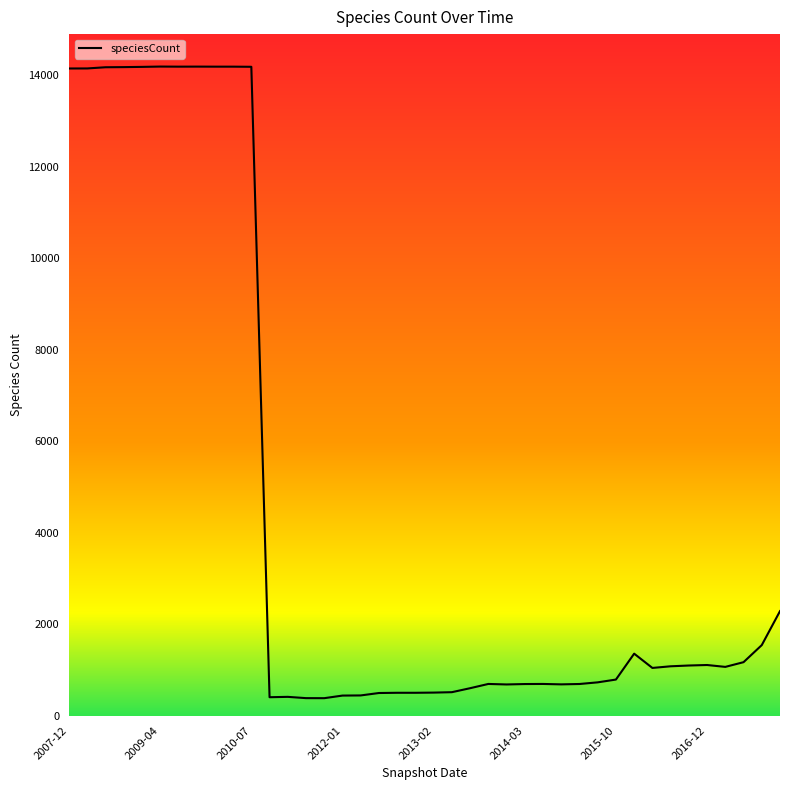

What is the difference between the second highest and minimum values?

13804